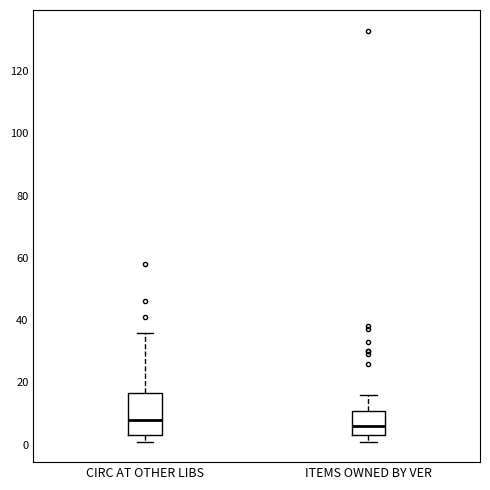

Reading left to right, read every box against the y-axis: the position of its median line, the range the box covers, and the ends of its whiskers. The values are not printed on the chart, so give them approximately, as read against the axis.

CIRC AT OTHER LIBS: median 8, box 4 to 16, whiskers 2 to 36
ITEMS OWNED BY VER: median 6, box 4 to 10, whiskers 2 to 16